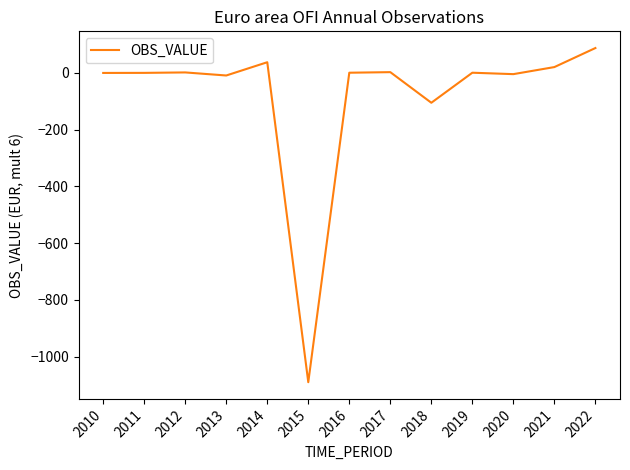

What value does the data have at 2022?

86.9